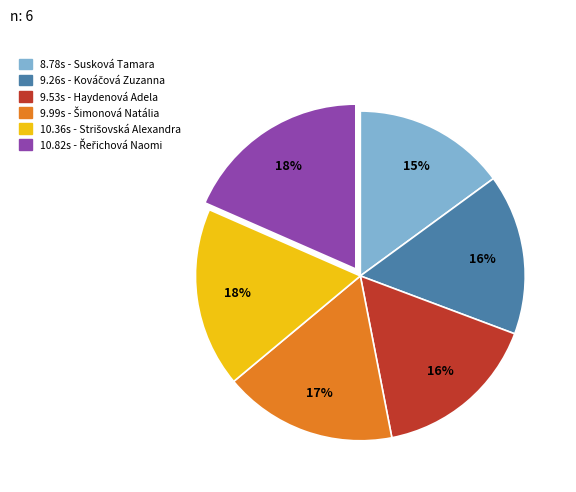

Is there a majority slice in this chart?

No